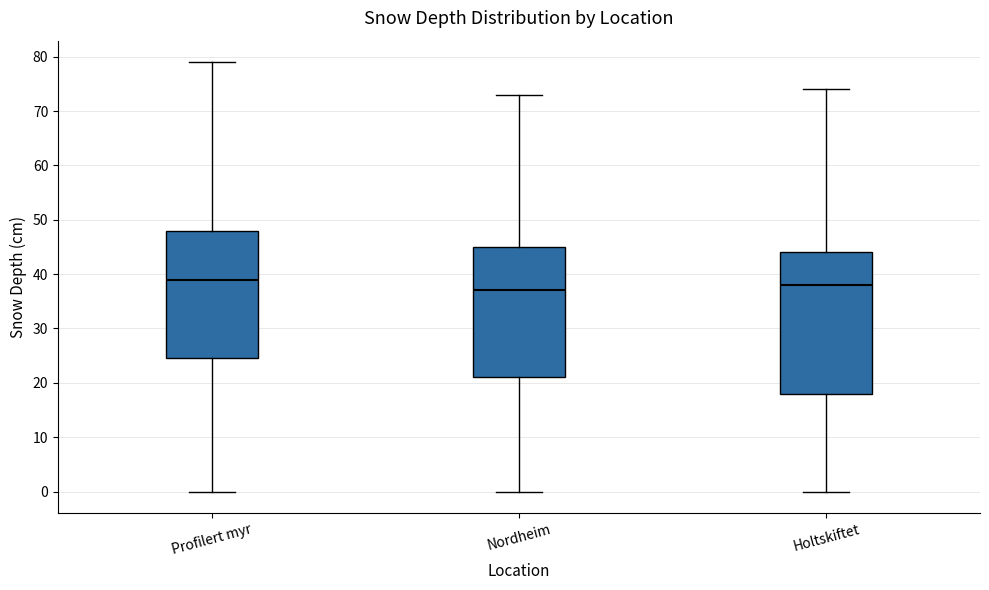

Which box's median line is the lowest?

Nordheim